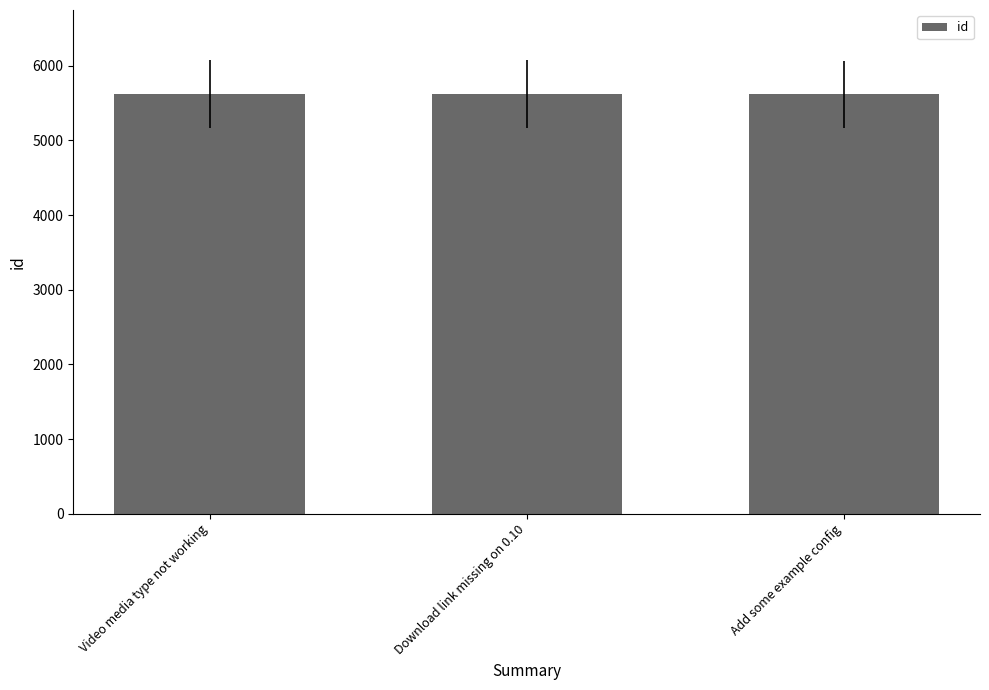

What is the sum of all values?

16859